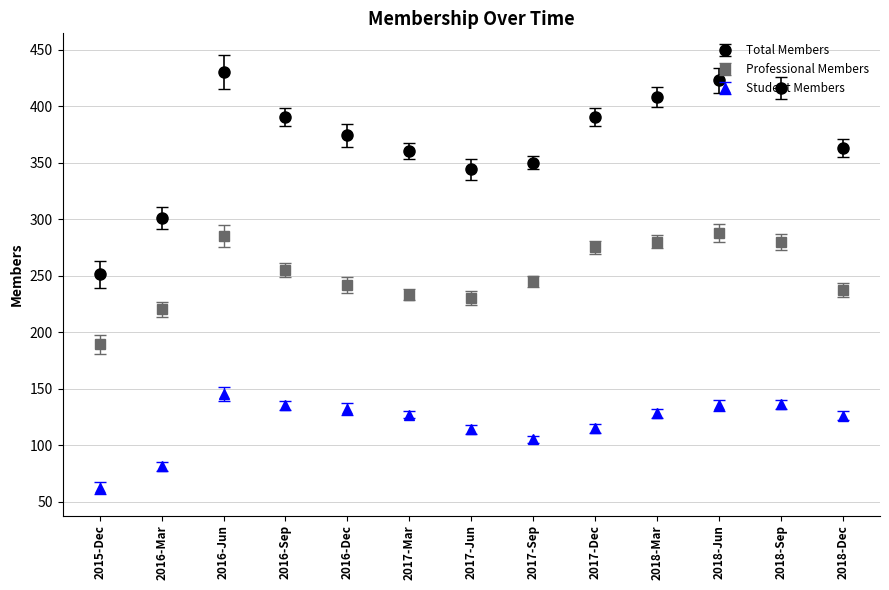

Which series has the largest range (max minus min)?

Total Members